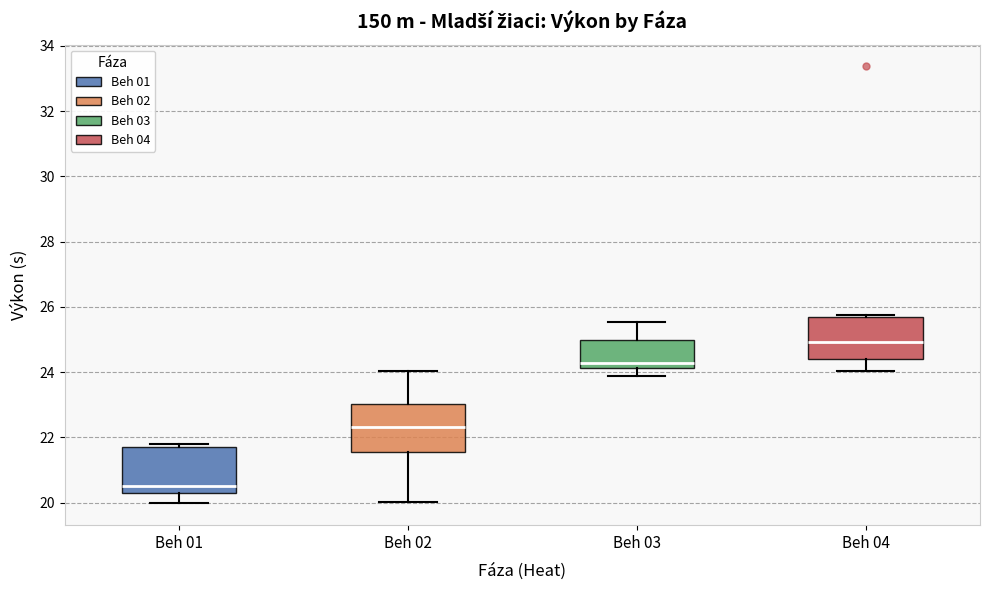

Where does the median line of the box for Beh 04 sit on the y-axis? The values are not printed on the chart, so give them approximately, as read against the axis.

25.0